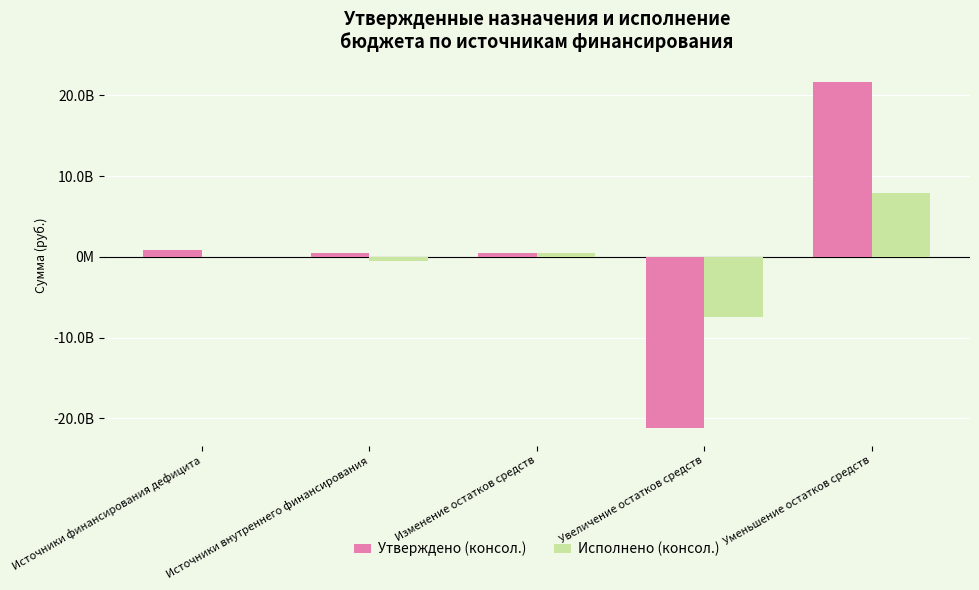

The Утверждено (консол.) series shows 21651692499.1 at Уменьшение остатков средств. True or false?

True